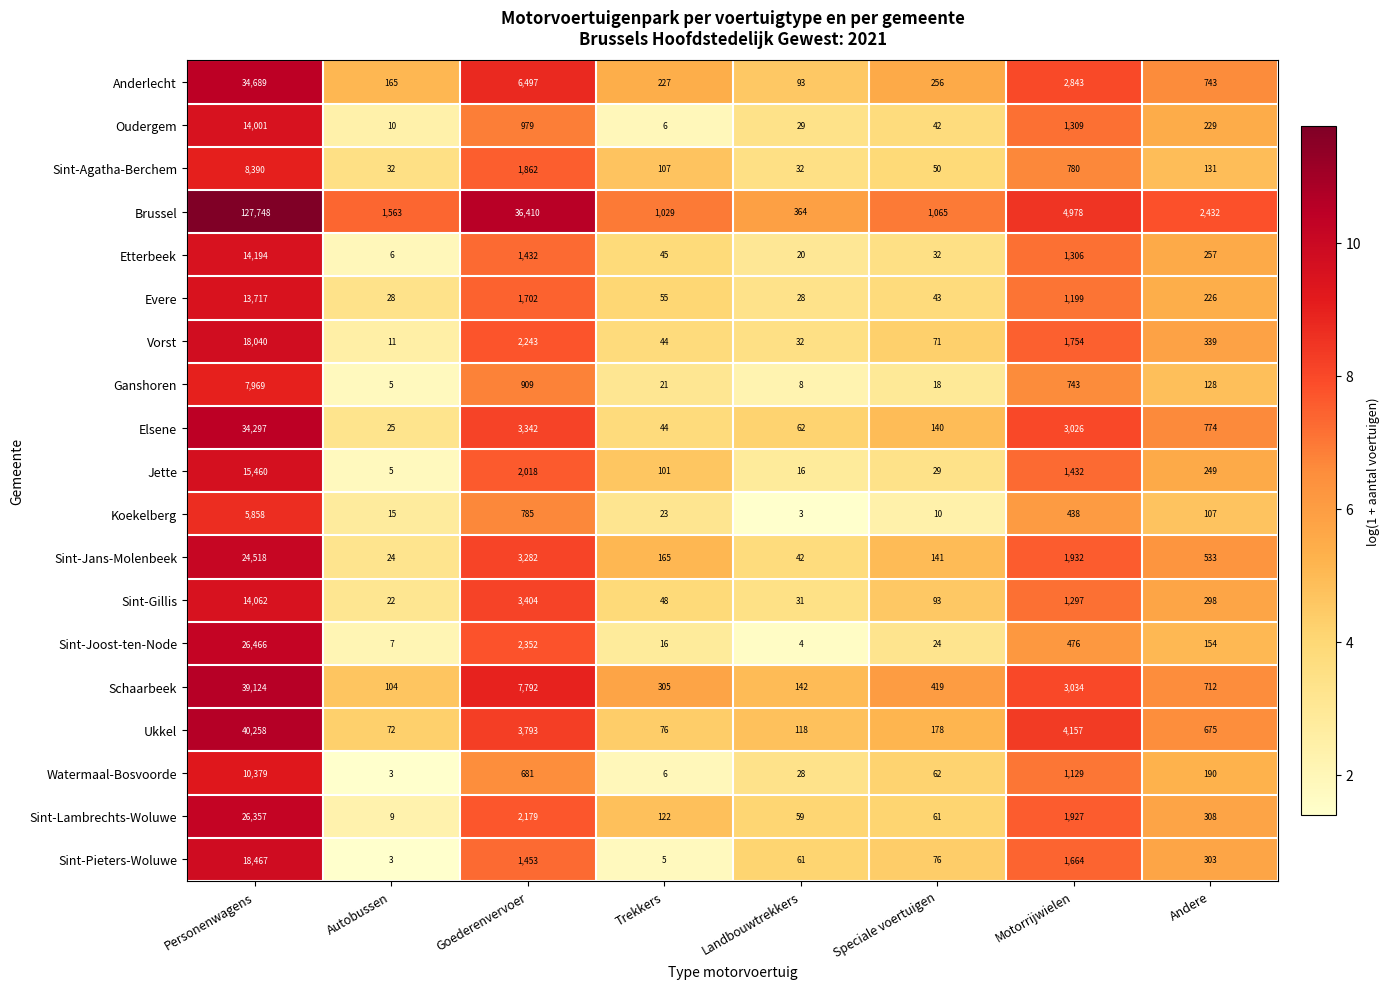

Rank the series by their maximum value, from highest to lowest.

Brussel, Ukkel, Schaarbeek, Anderlecht, Elsene, Sint-Joost-ten-Node, Sint-Lambrechts-Woluwe, Sint-Jans-Molenbeek, Sint-Pieters-Woluwe, Vorst, Jette, Etterbeek, Sint-Gillis, Oudergem, Evere, Watermaal-Bosvoorde, Sint-Agatha-Berchem, Ganshoren, Koekelberg